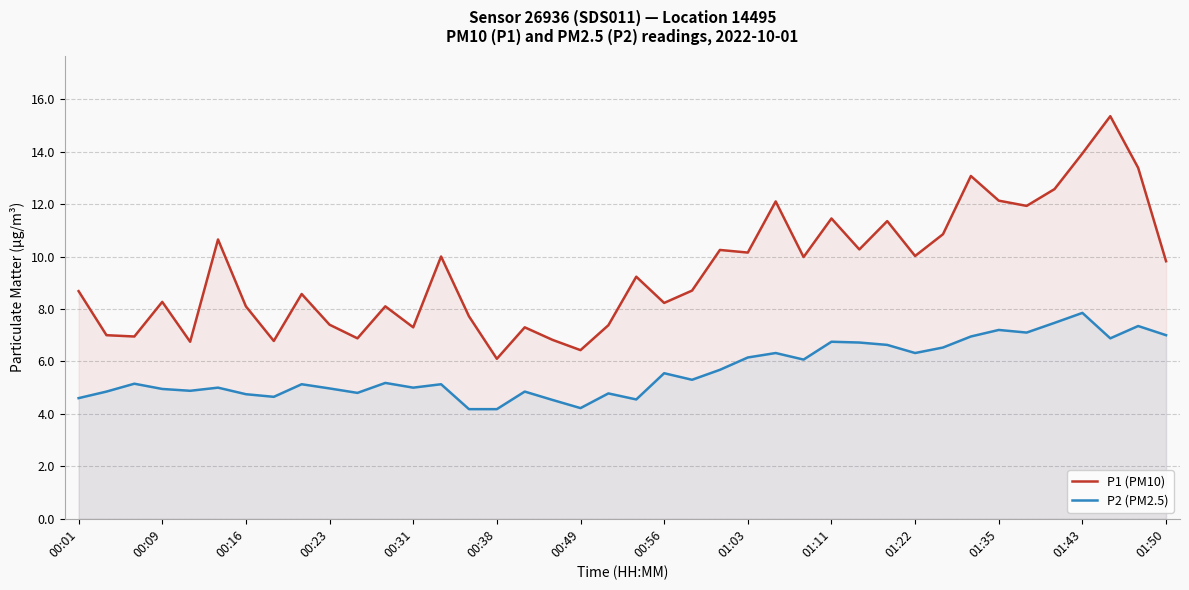

At how many categories does at least one series exceed 8?

27